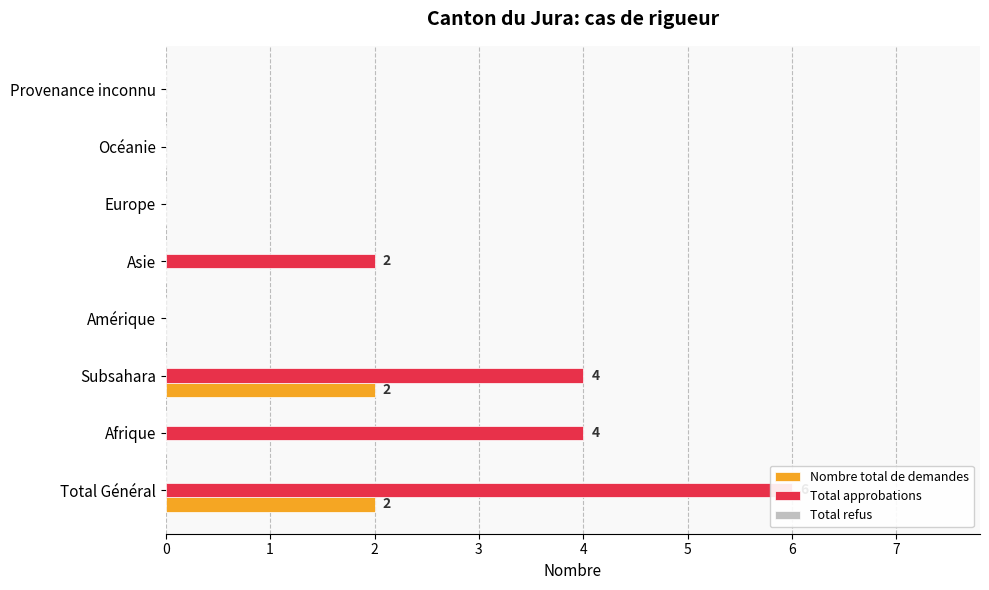

The Total refus series shows 0.2 at 6. True or false?

False